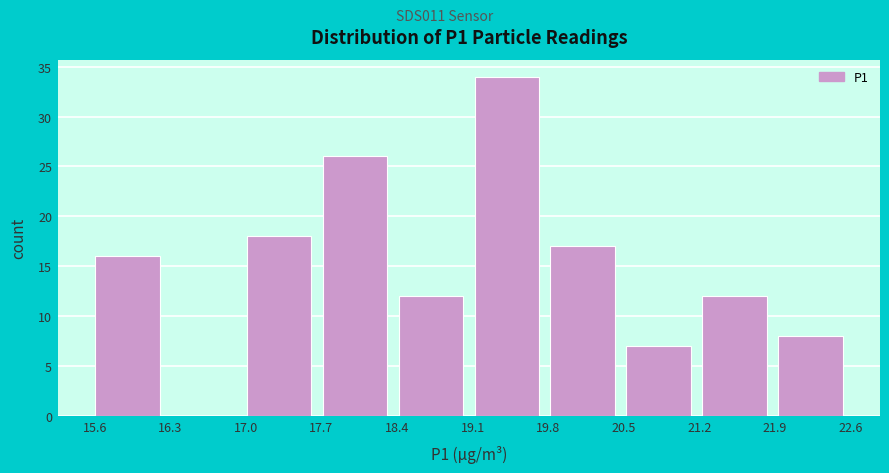

Reading left to right, list every bar in this chart as the range it spans on the x-axis followed by its height. Neither the bar edges nor the heights are printed on the chart, so give them approximately, as read against the axes.

15.6 to 16.3: 16
16.3 to 17.0: 0
17.0 to 17.7: 18
17.7 to 18.4: 26
18.4 to 19.1: 12
19.1 to 19.8: 34
19.8 to 20.5: 17
20.5 to 21.2: 7
21.2 to 21.9: 12
21.9 to 22.6: 8